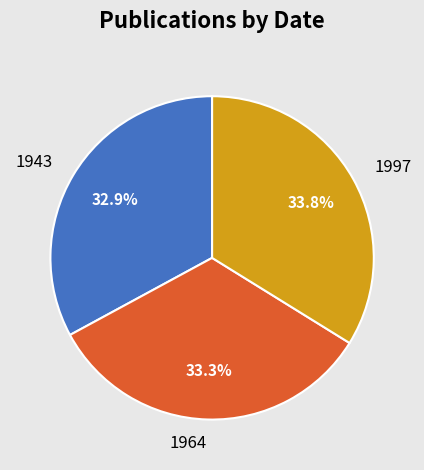

How many segments does this pie chart have?

3